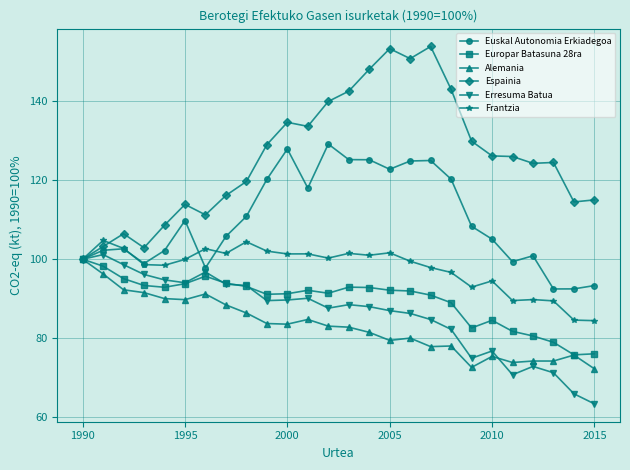

Which series has the largest total across all categories?

Espainia